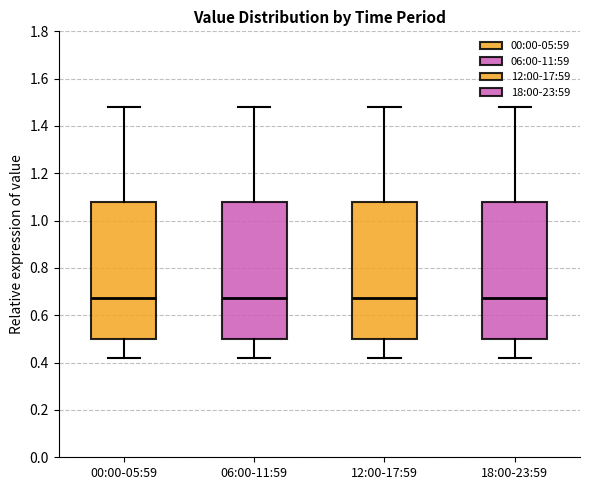

Where is the upper edge of the box for 18:00-23:59 on the y-axis? The values are not printed on the chart, so give them approximately, as read against the axis.

1.08